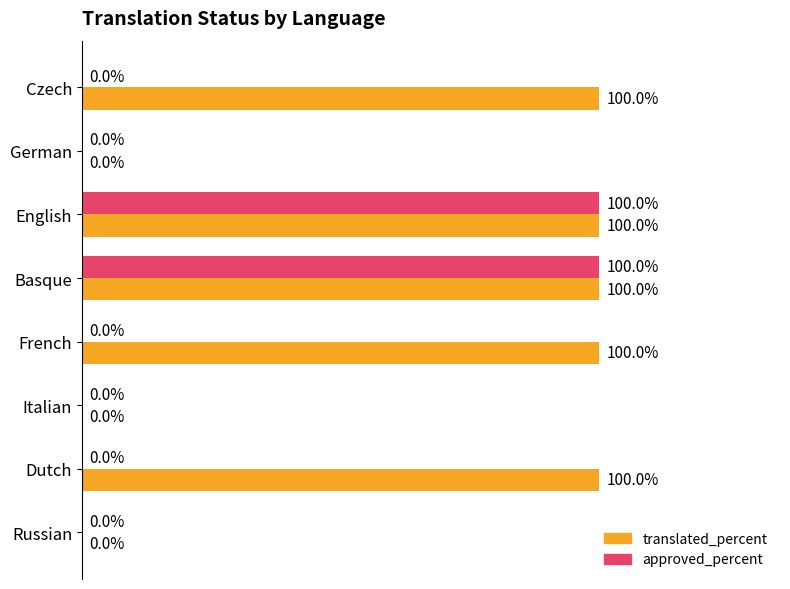

What are all the series names shown in the legend?

translated_percent, approved_percent